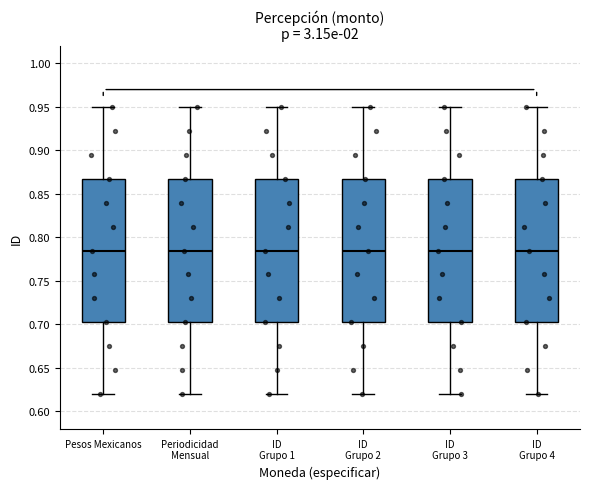

Where is the upper edge of the box for ID Grupo 4 on the y-axis? The values are not printed on the chart, so give them approximately, as read against the axis.

0.870